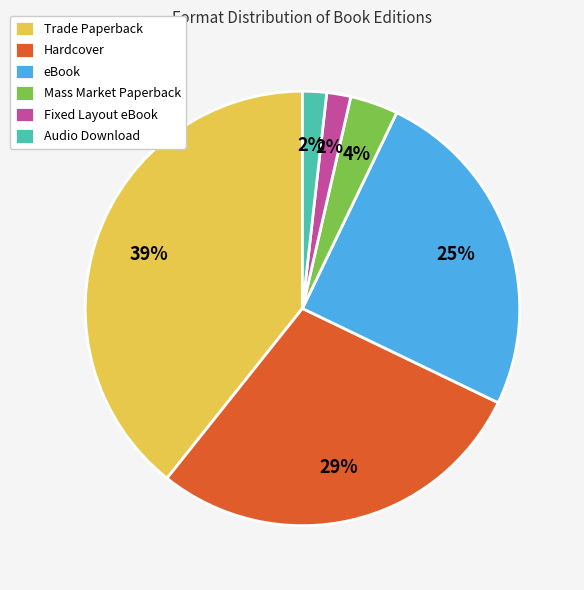

Does any single category account for the majority?

No